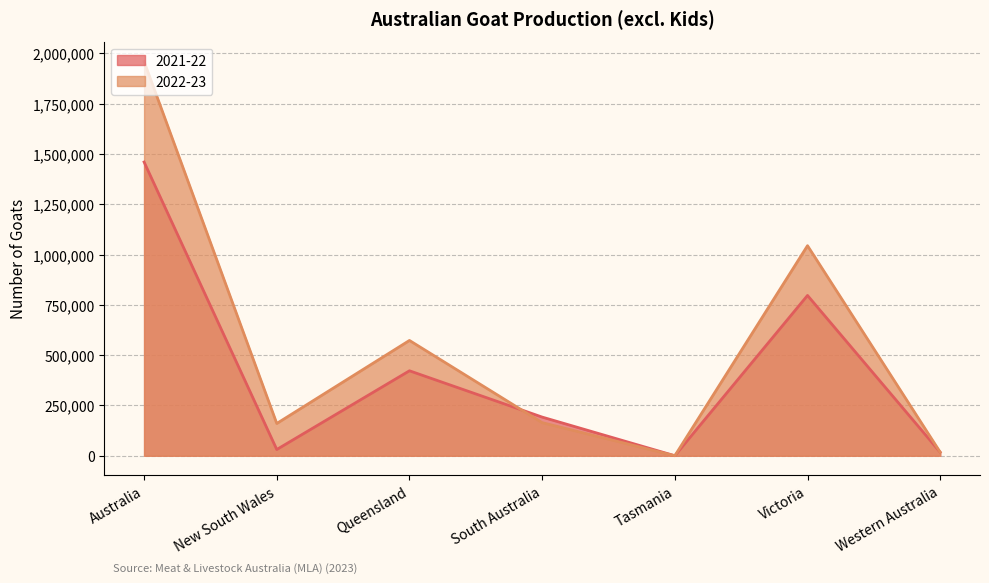

What is the difference between the maximum and second lowest values in the 2022-23 series?

1942402